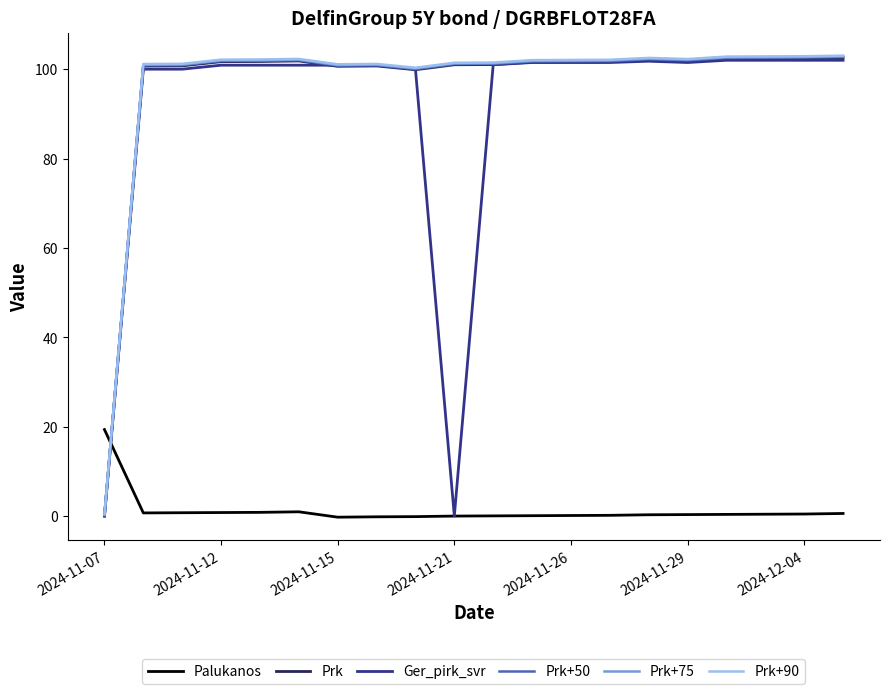

What is the greatest value displayed?

103.0